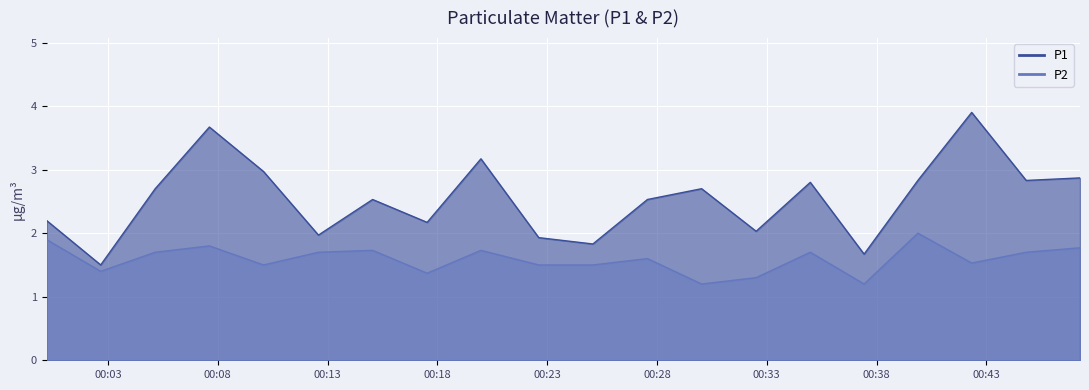

What is the label of the 14th point from the left?

13:00